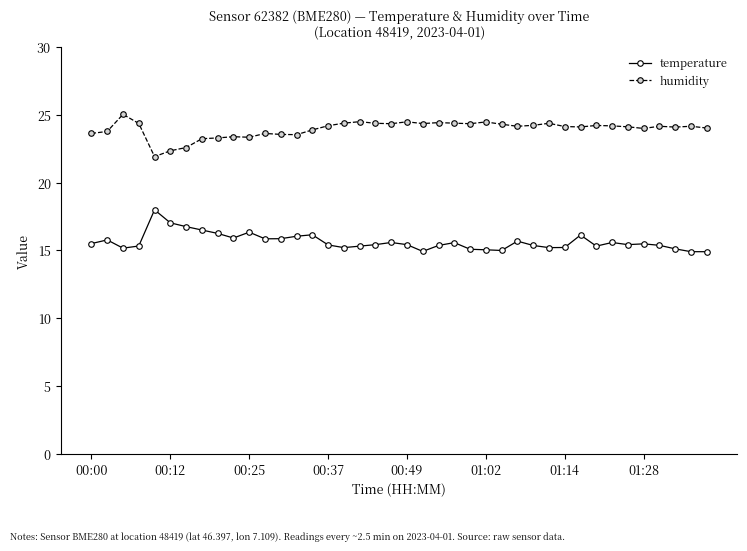

True or false: temperature and humidity intersect in this chart.

False